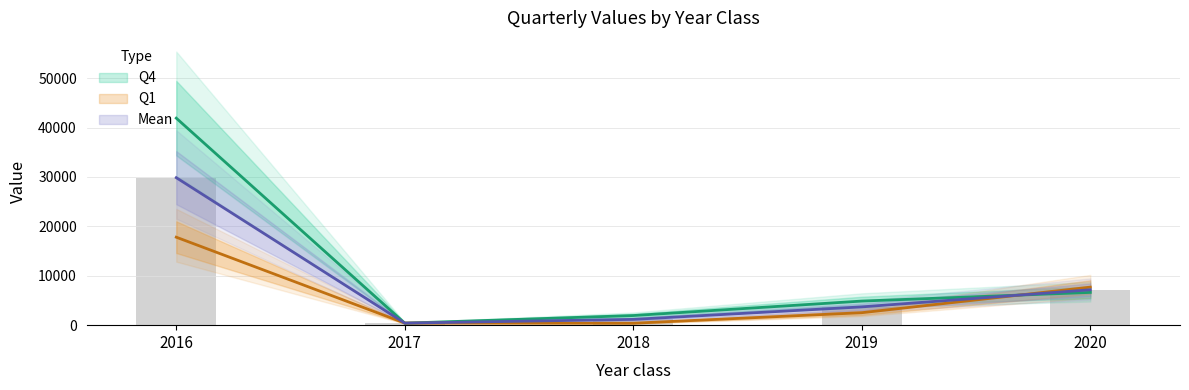

At how many categories does at least one series exceed 22275?

1